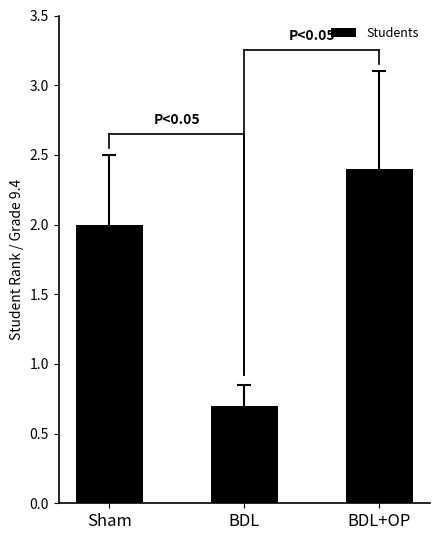

At which category does the chart reach its peak across all series?

BDL+OP